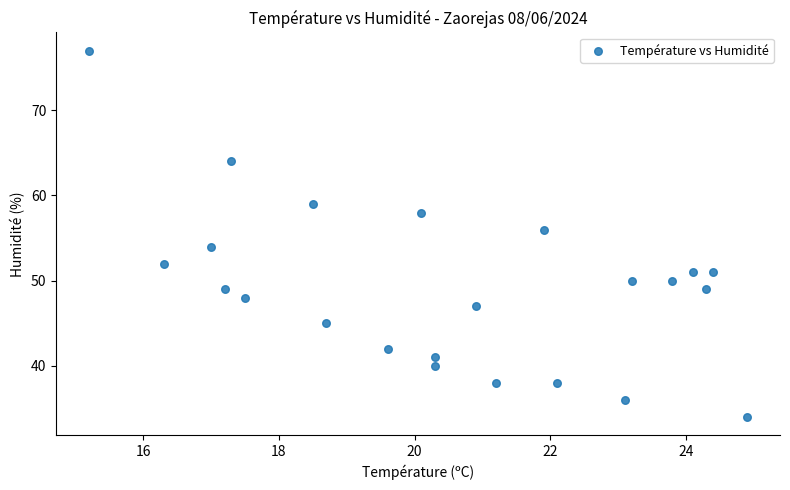

What is the range of Y values (max minus min)?

43